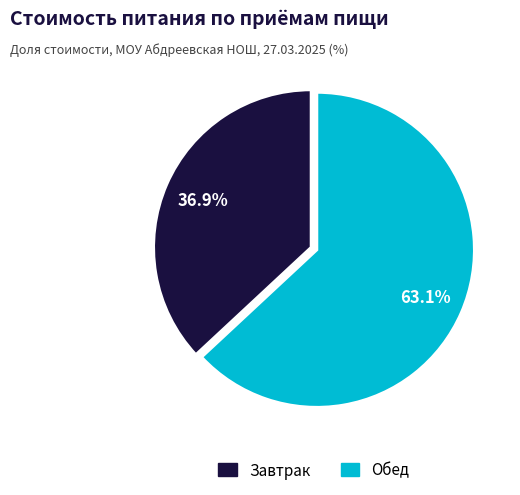

Which category has the smallest portion of the pie?

Завтрак